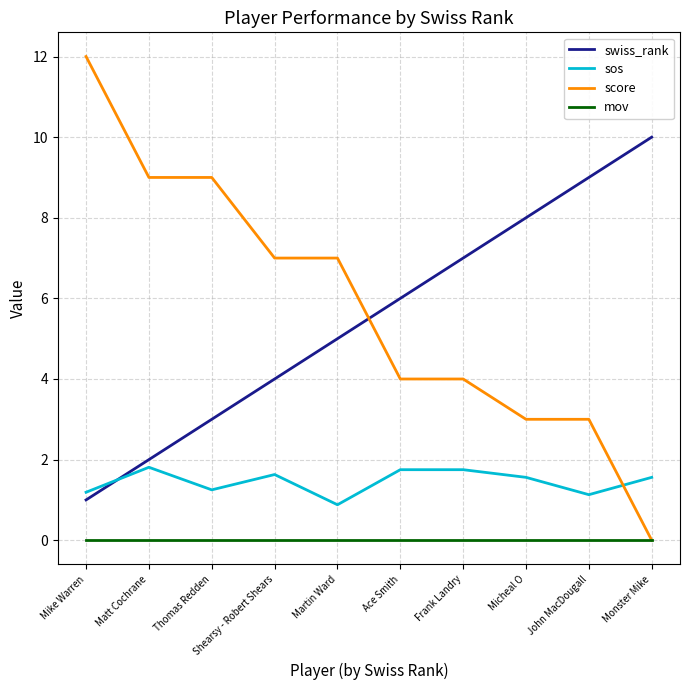

What position from the left is Micheal O?

8